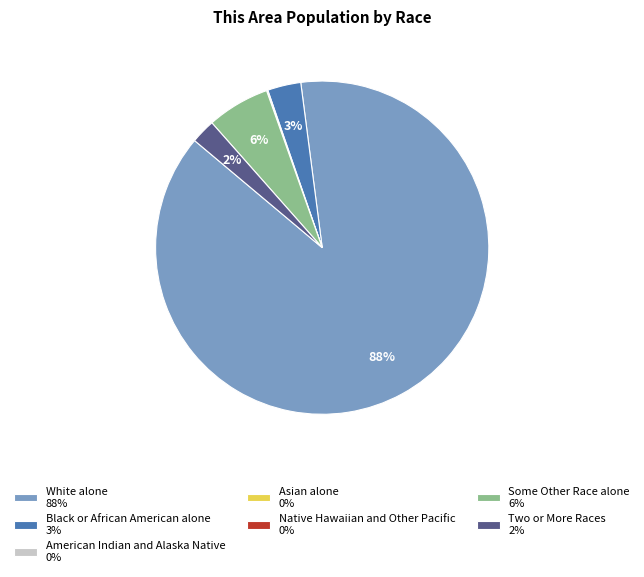

To the nearest percent, what percentage of the pie is Black or African American alone 3%?

3%